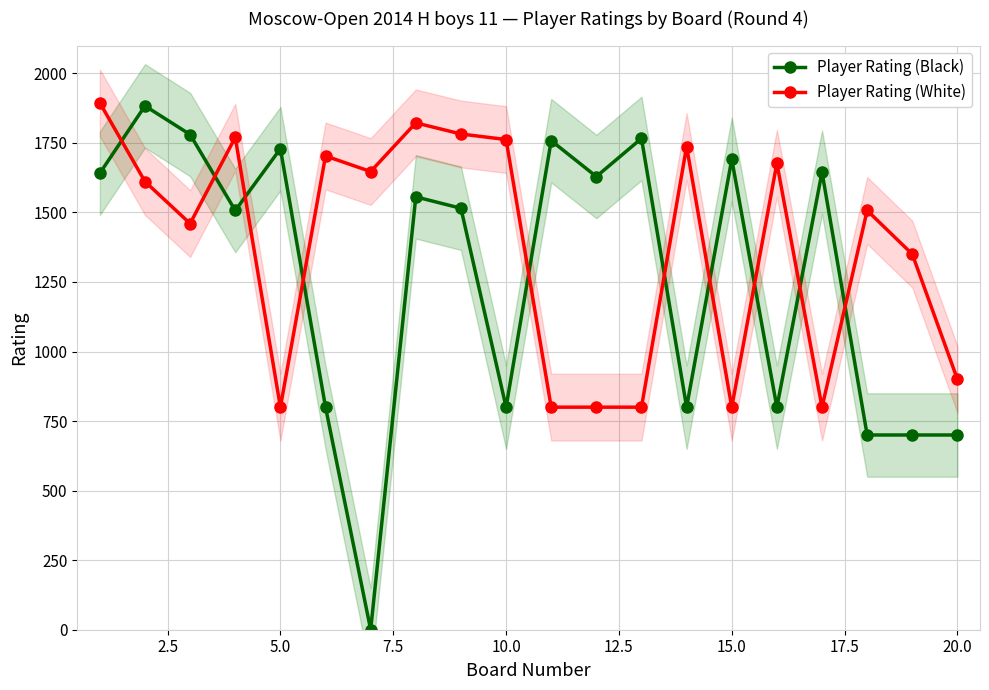

Which series ends up on top after the final intersection of Player Rating (Black) and Player Rating (White)?

Player Rating (White)